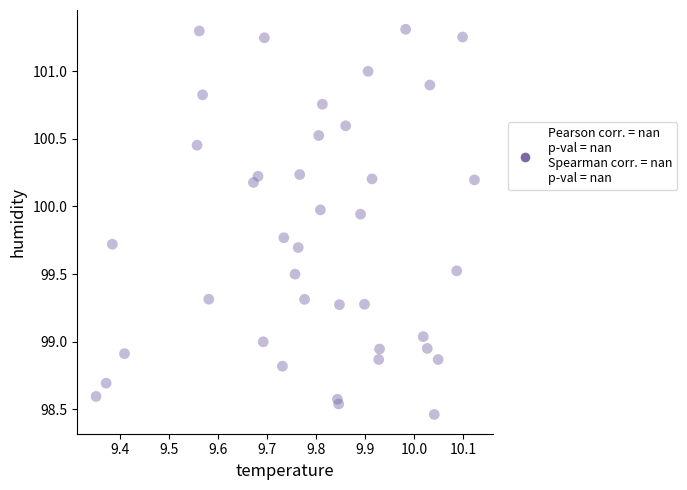

What is the range of X values (max minus min)?

0.8